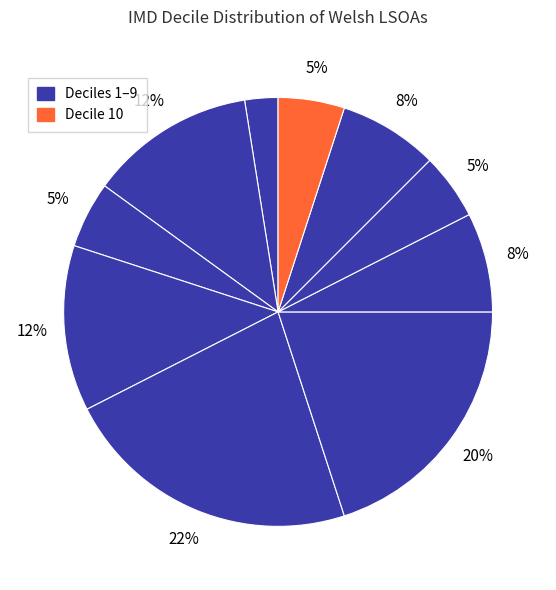

How many slices are in this pie chart?

10